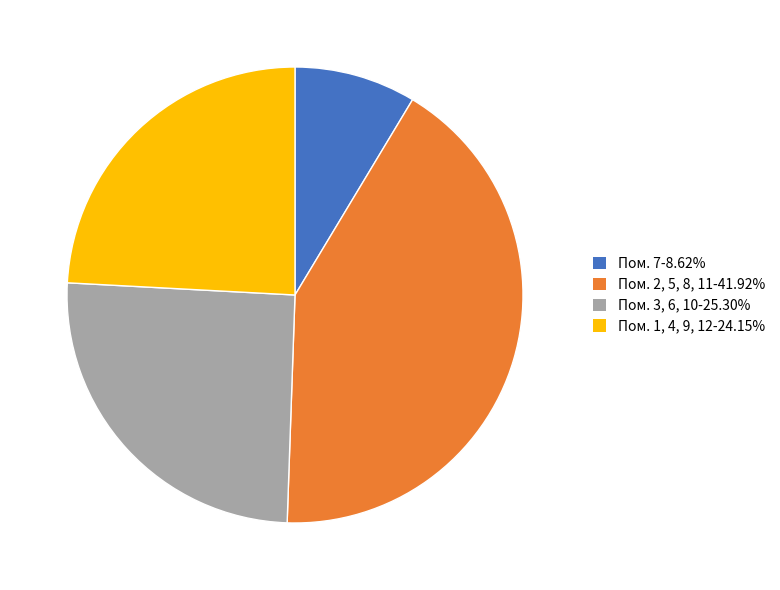

Is there any slice that represents more than half of the pie?

No